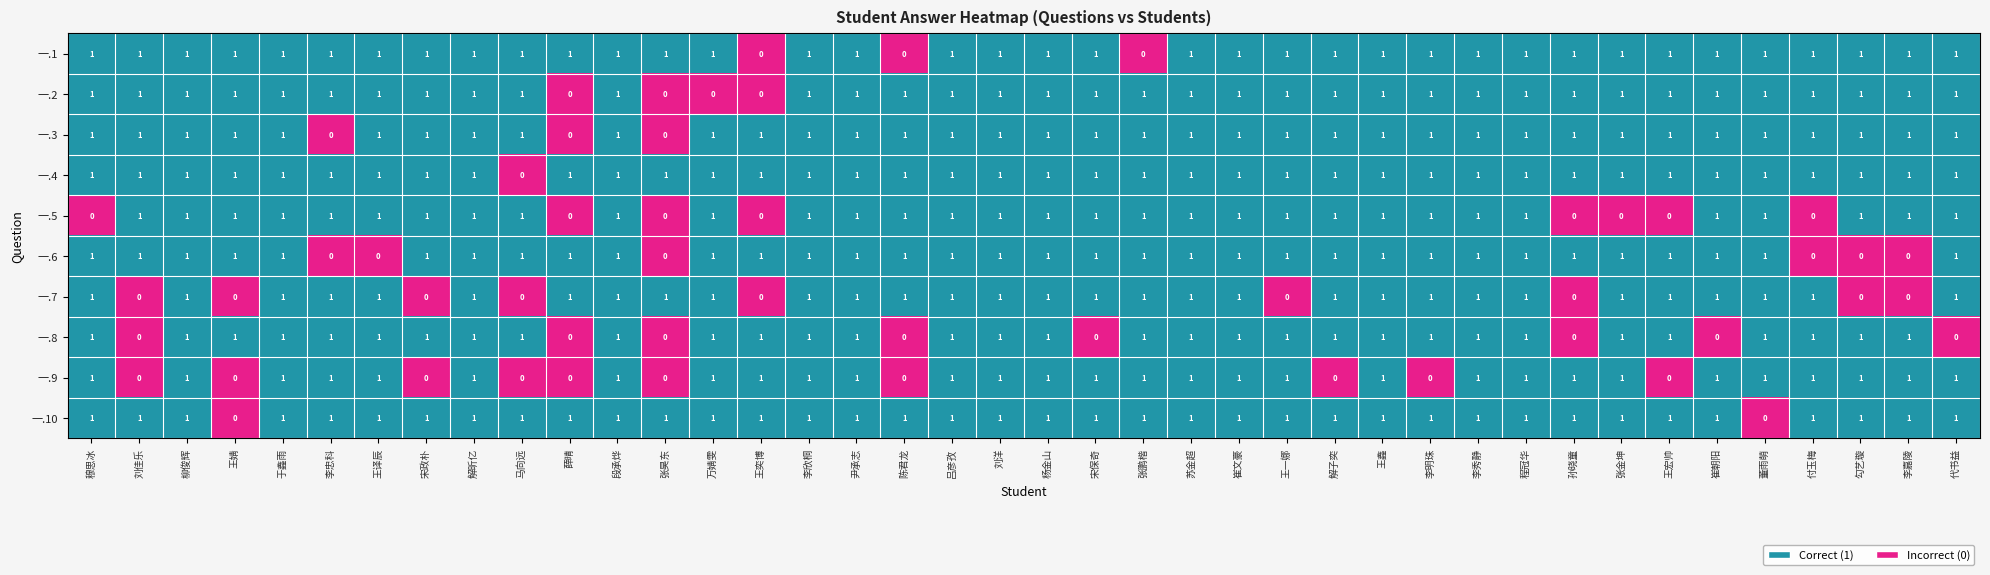

The value of 一.8 at 李嘉陵 is 1. True or false?

True